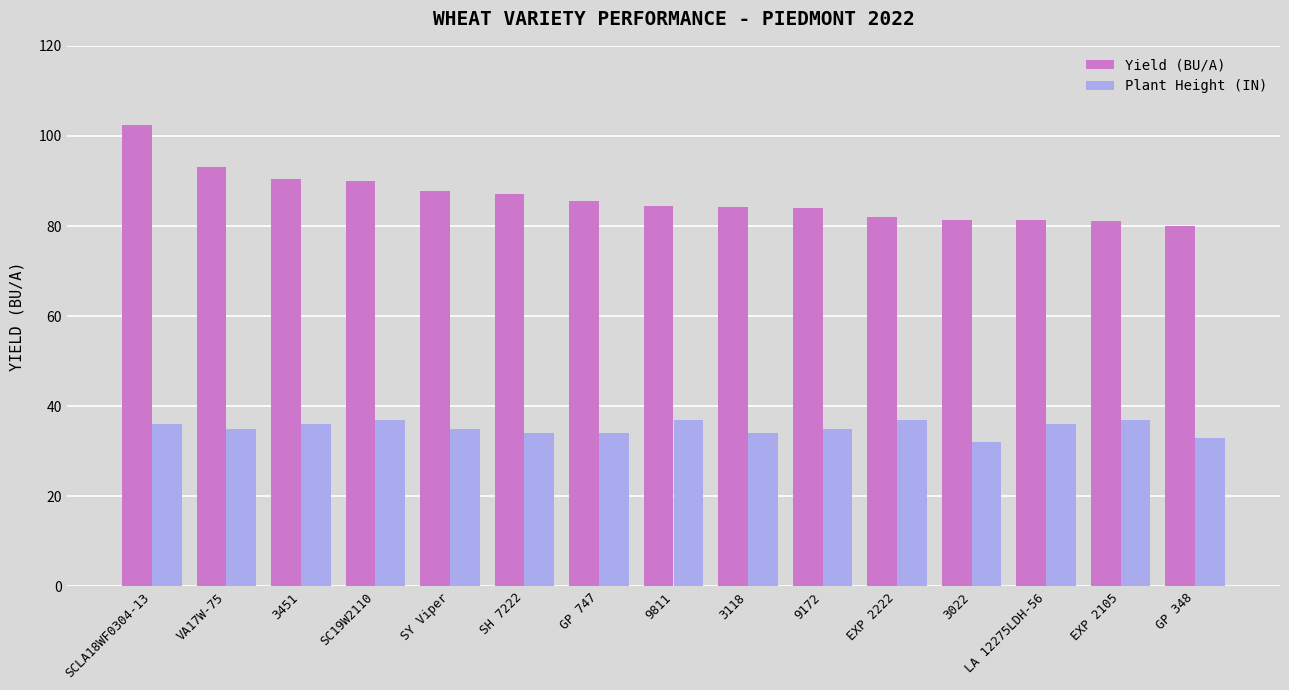

Which series has the widest spread of values?

Yield (BU/A)